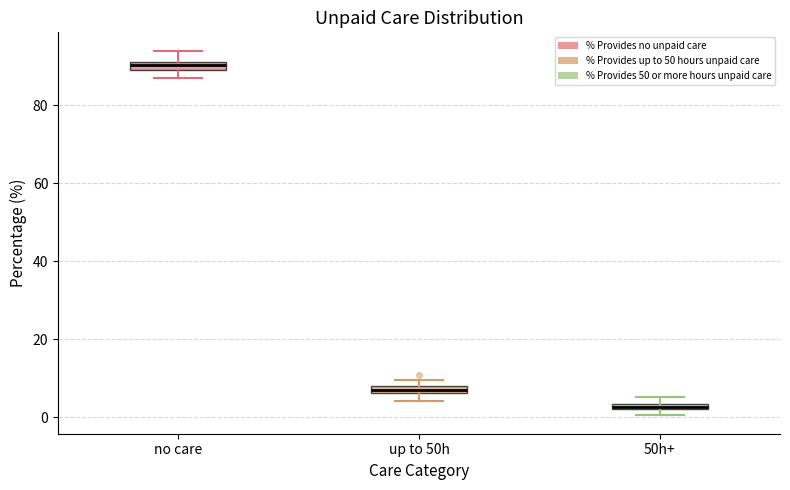

Where does the lower whisker of the box for no care end on the y-axis? The values are not printed on the chart, so give them approximately, as read against the axis.

86